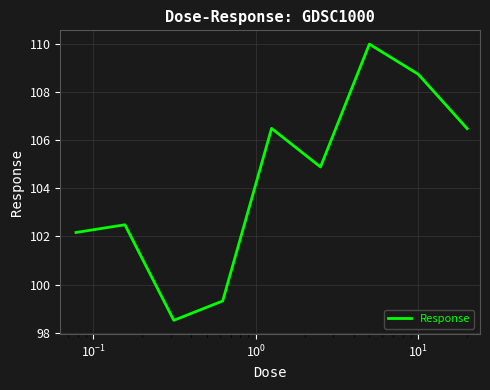

True or false: the data has more than 1 interior local peaks.

True